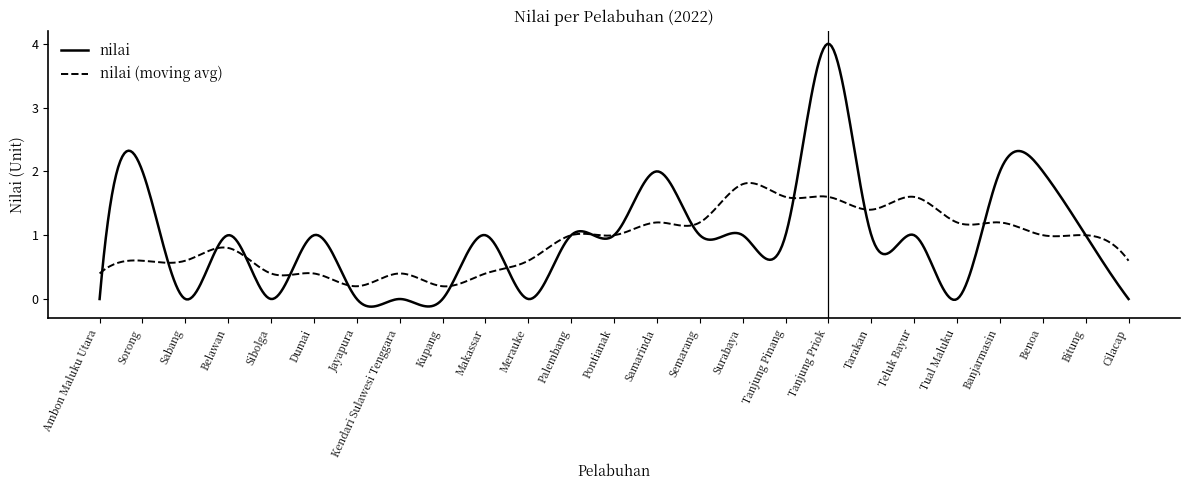

Rank the series by their maximum value, from highest to lowest.

nilai, nilai (moving avg)